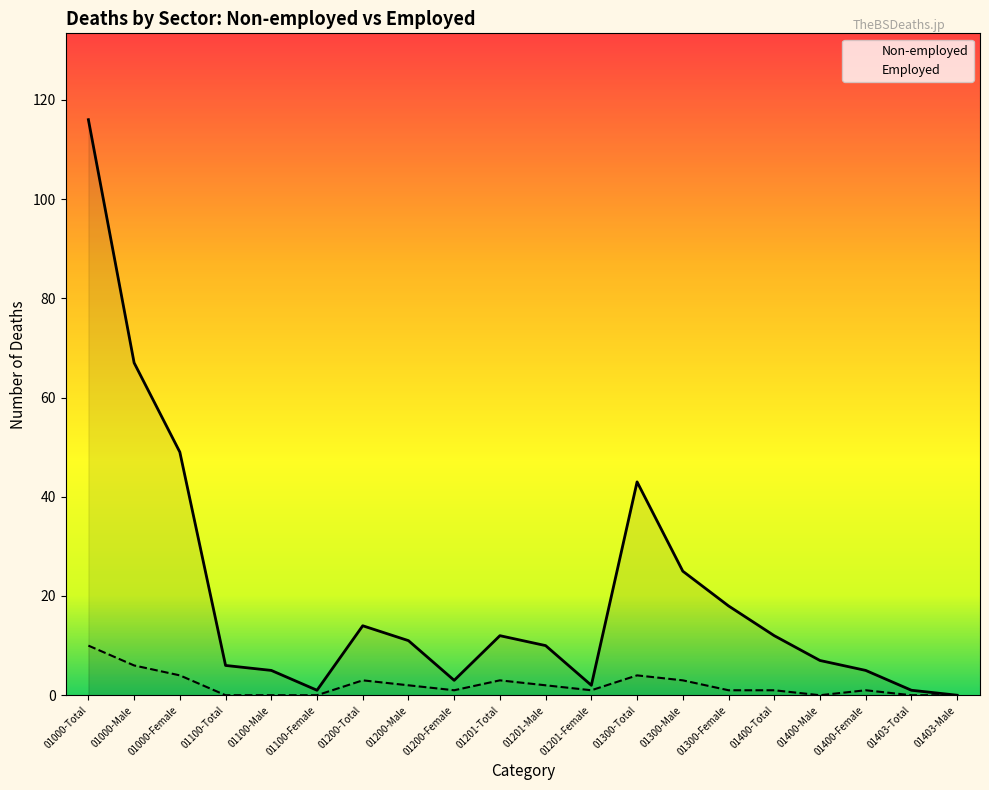

What is the label of the 17th point from the right?

01100-Total